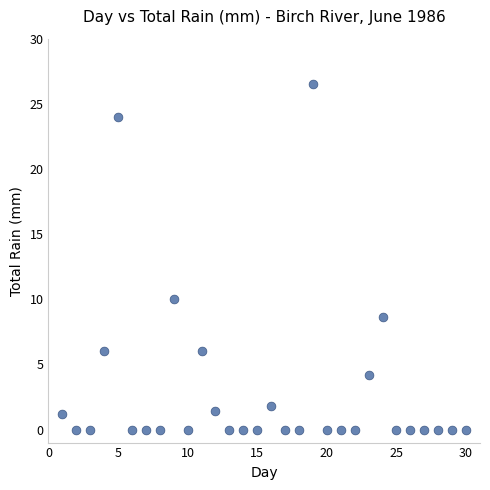

What Y value in the scatter plot is closest to 13?

10.0